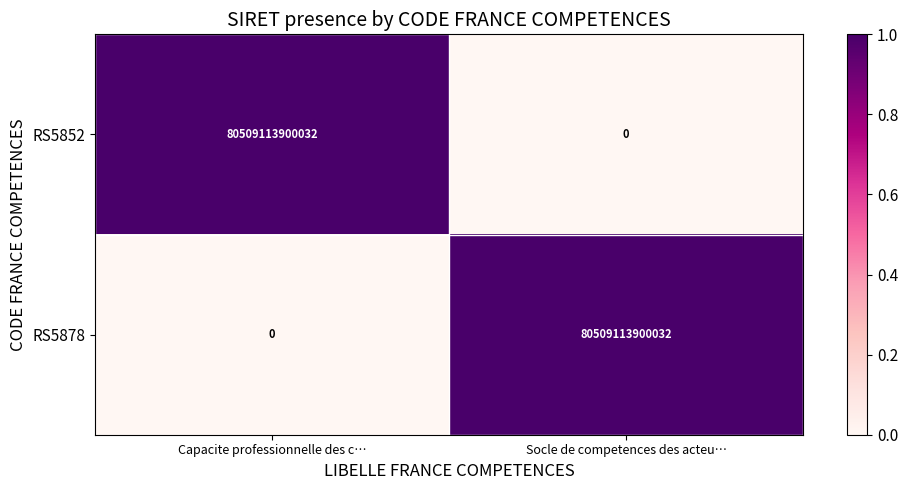

True or false: RS5852 has a value of 0 at Socle de competences des acteu….

True